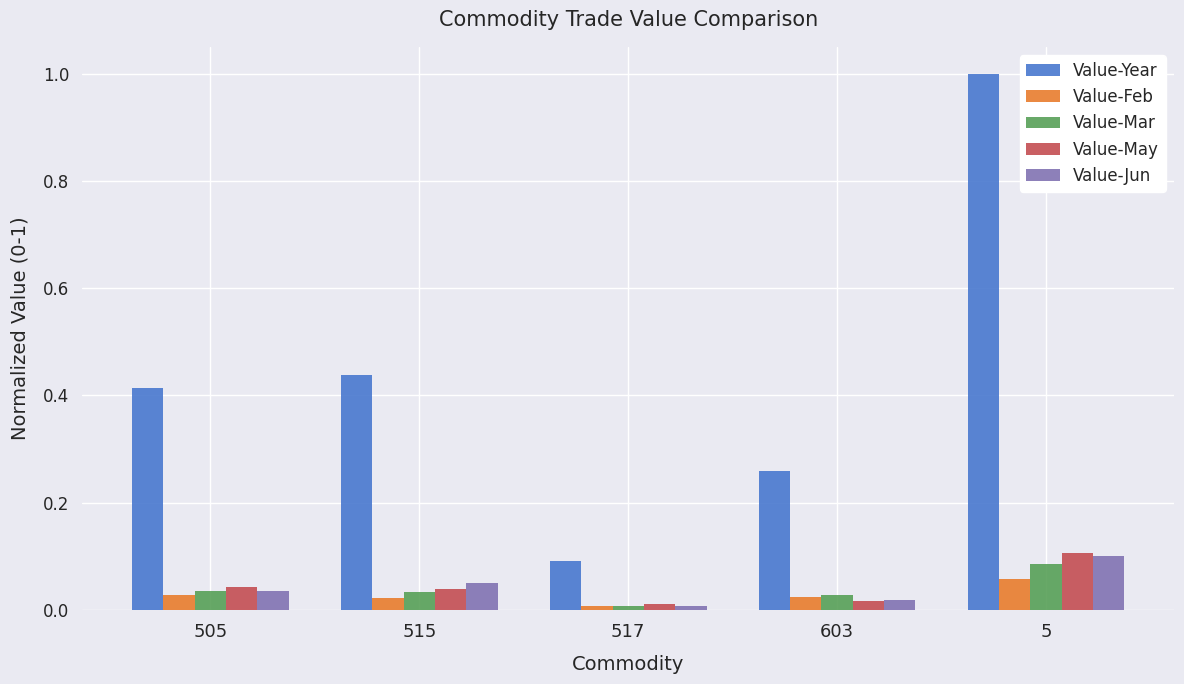

At which category is the sum across all series the highest?

5